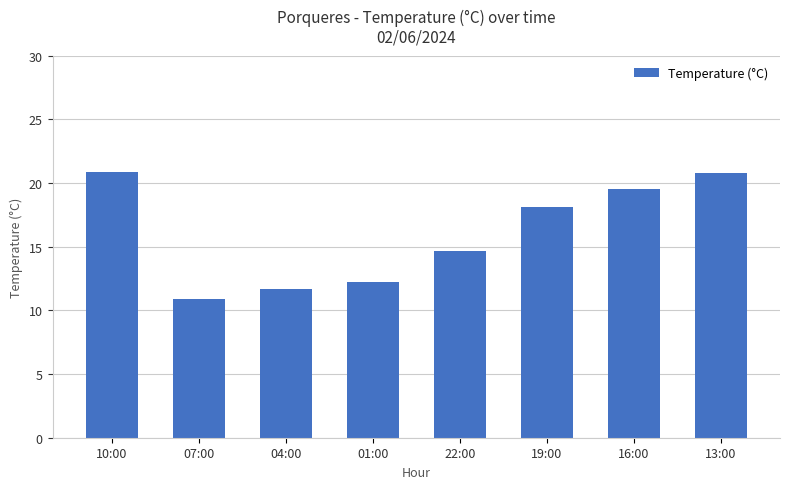

How many distinct data groups are displayed?

1